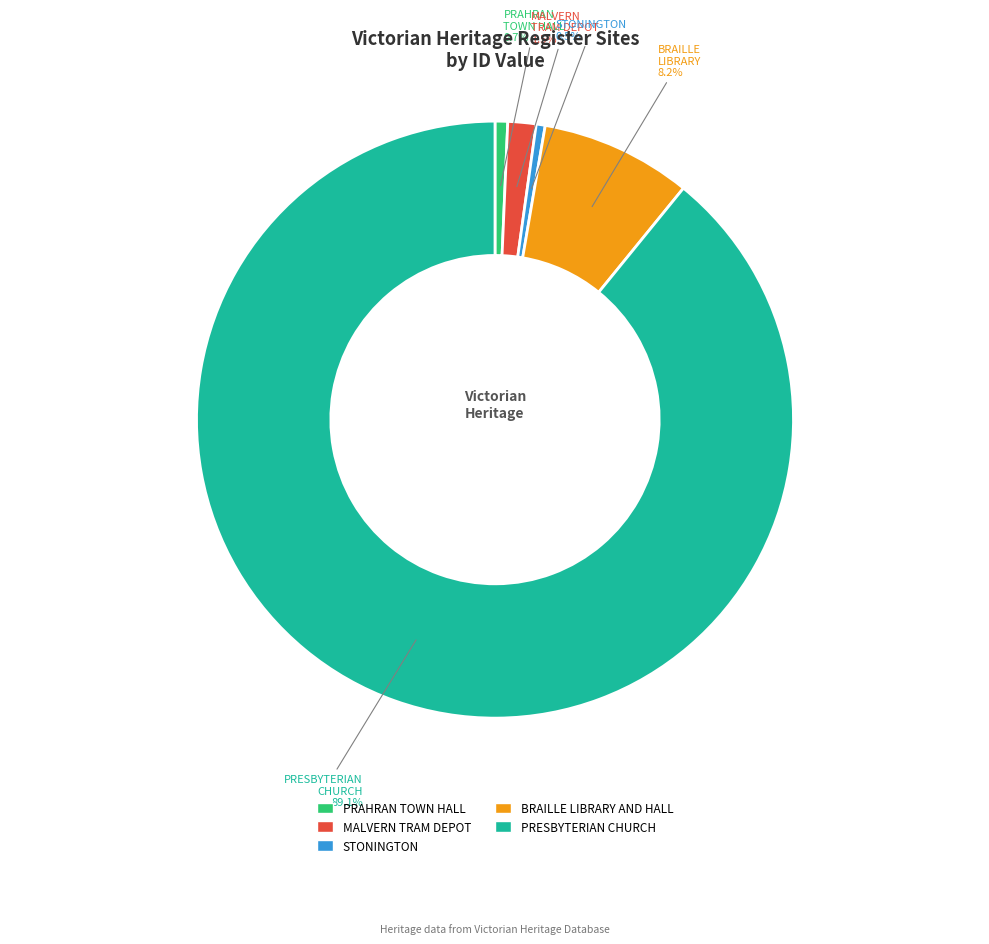

Which slice represents more than half of the pie?

PRESBYTERIAN CHURCH